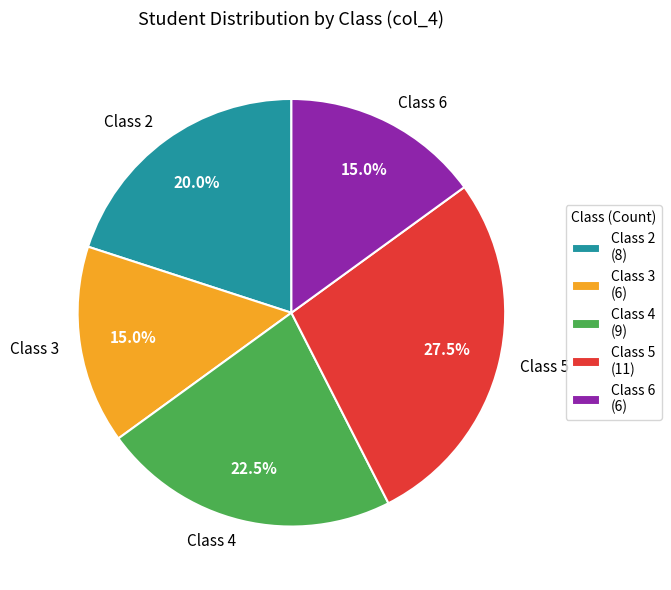

Is there a majority slice in this chart?

No